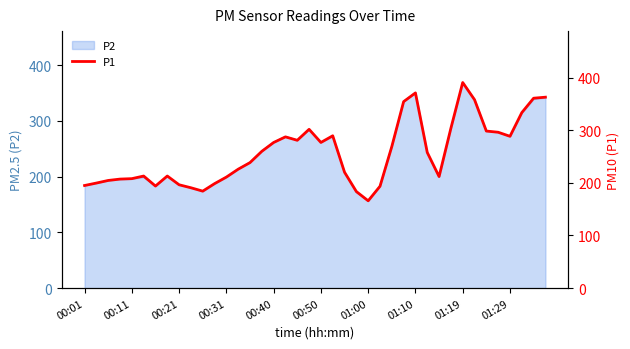

Which category has the highest value in the P2 series?

01:19